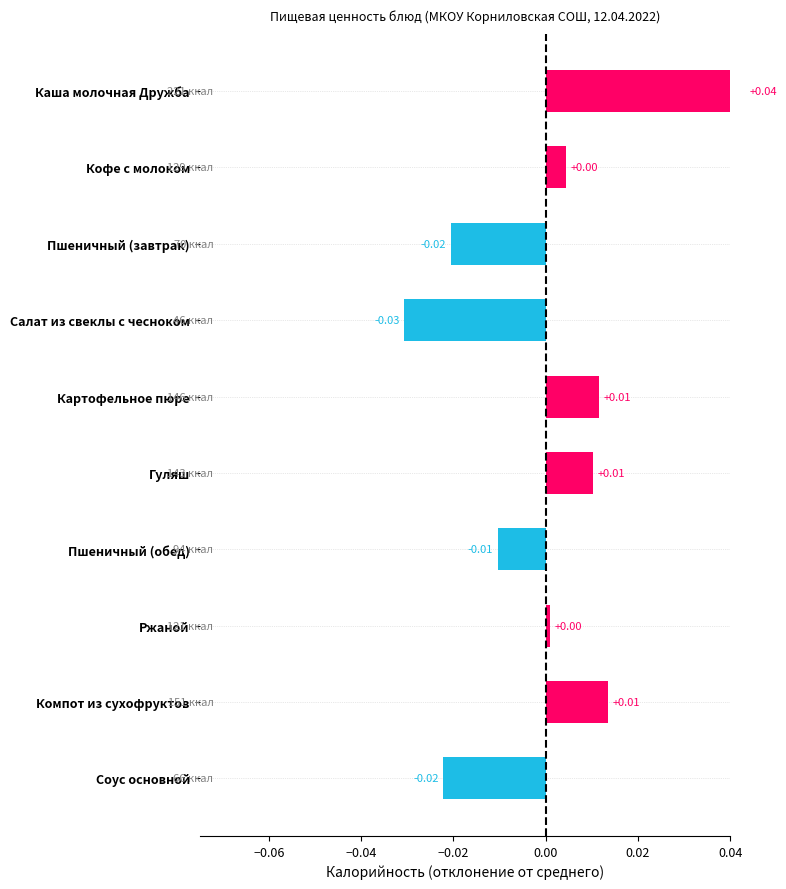

How many values exceed 0?

6